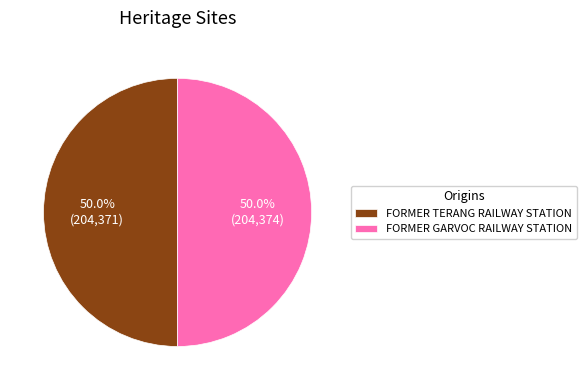

To the nearest percent, what is the combined percentage of FORMER GARVOC RAILWAY STATION and FORMER TERANG RAILWAY STATION?

100%